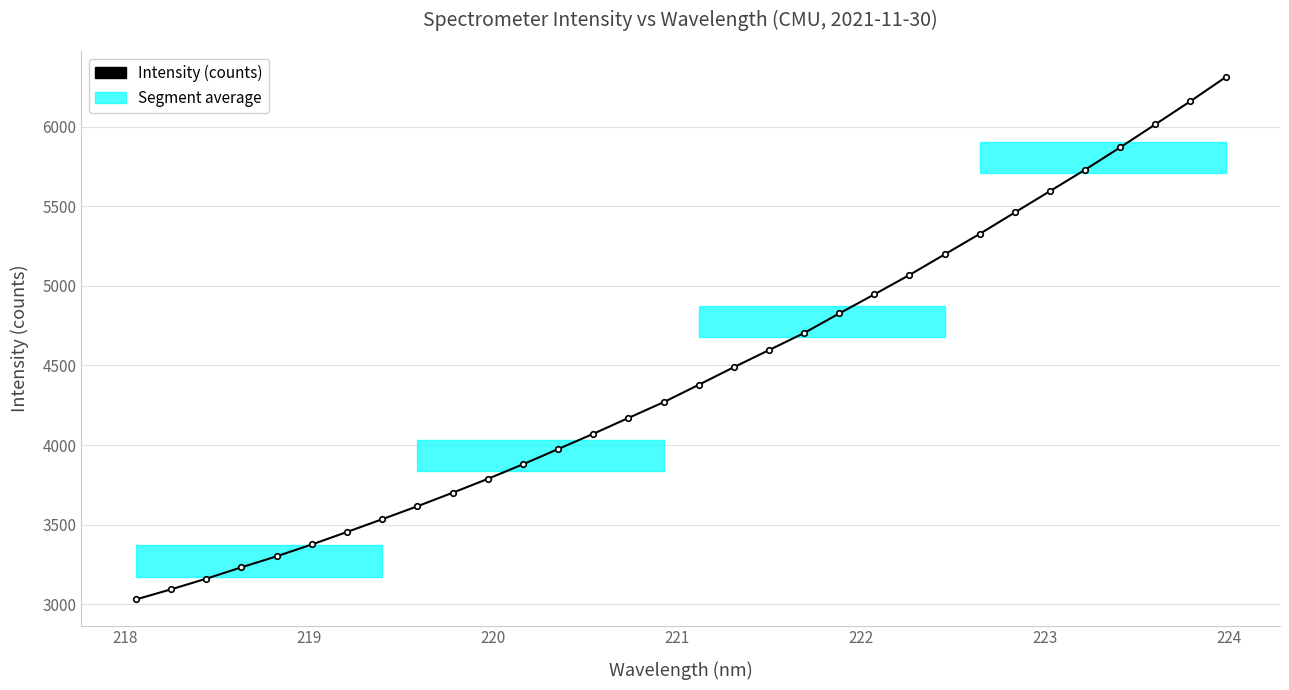

True or false: the data has more than 2 interior local peaks.

False